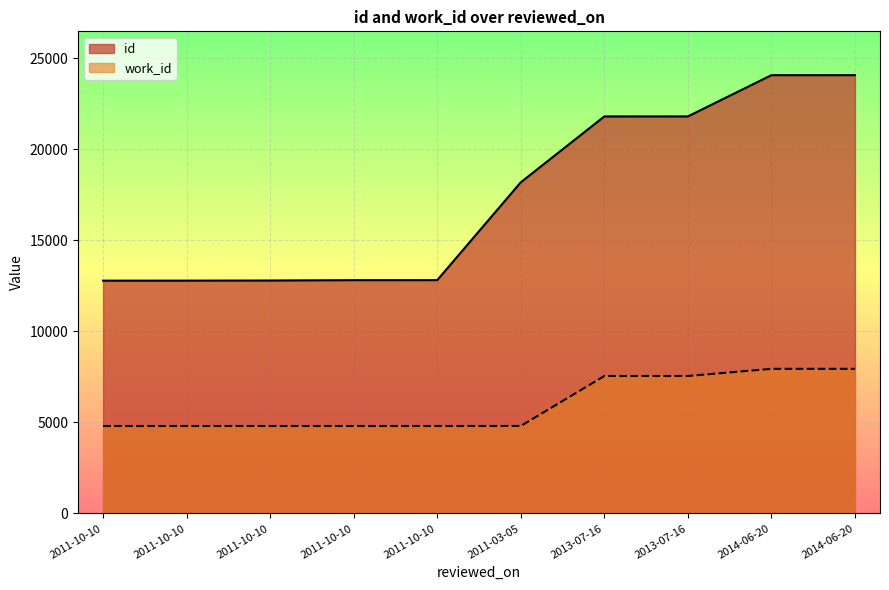

The value of id at 2011-10-10 is 22997. True or false?

False